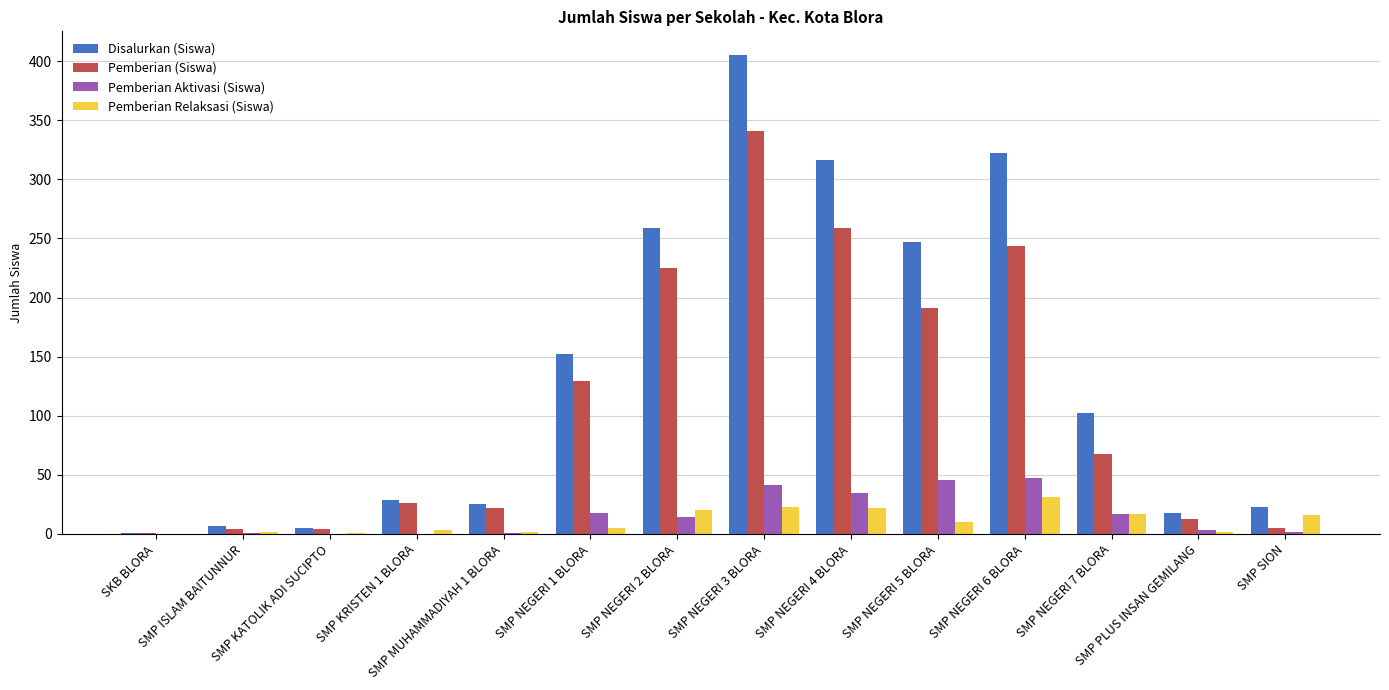

What is the sum of all Pemberian Relaksasi (Siswa) values?

154